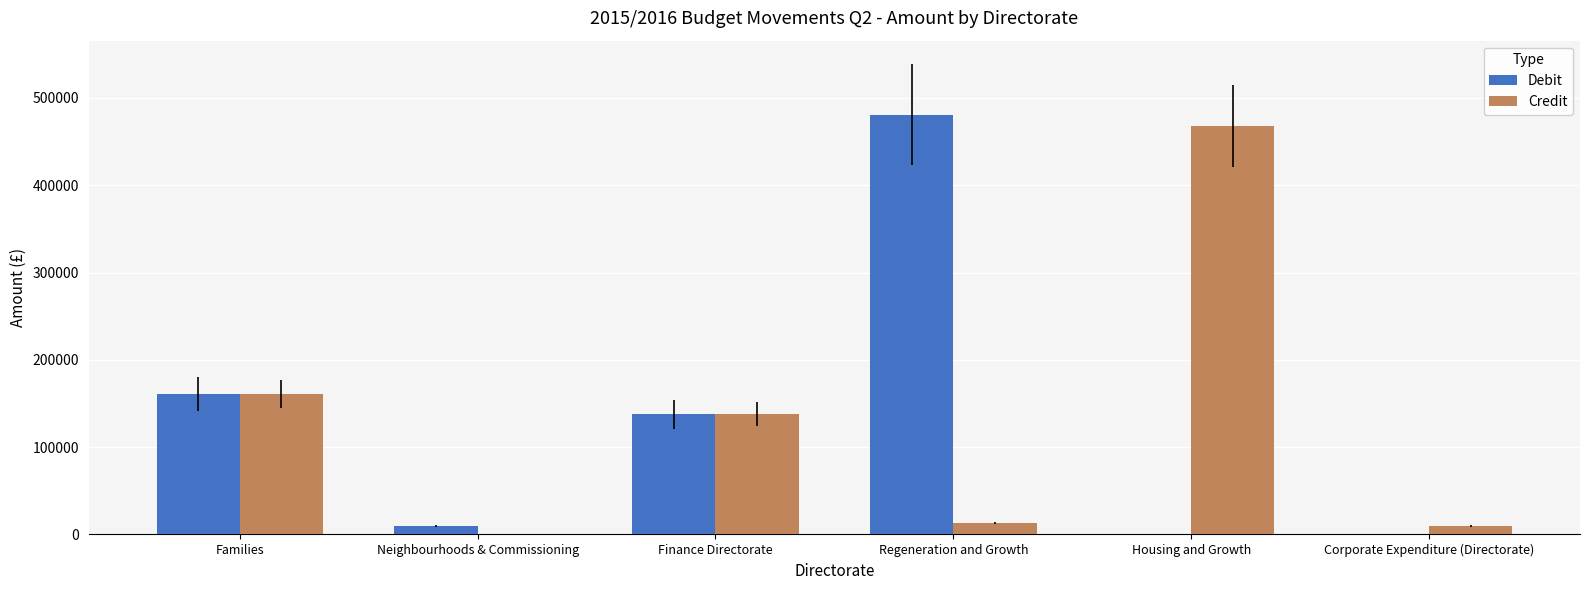

Reading left to right, what are all the values shown in this chart?

Debit: 161100	9700	137900	480900	0	0
Credit: 161100	0	137900	13100	467800	9700